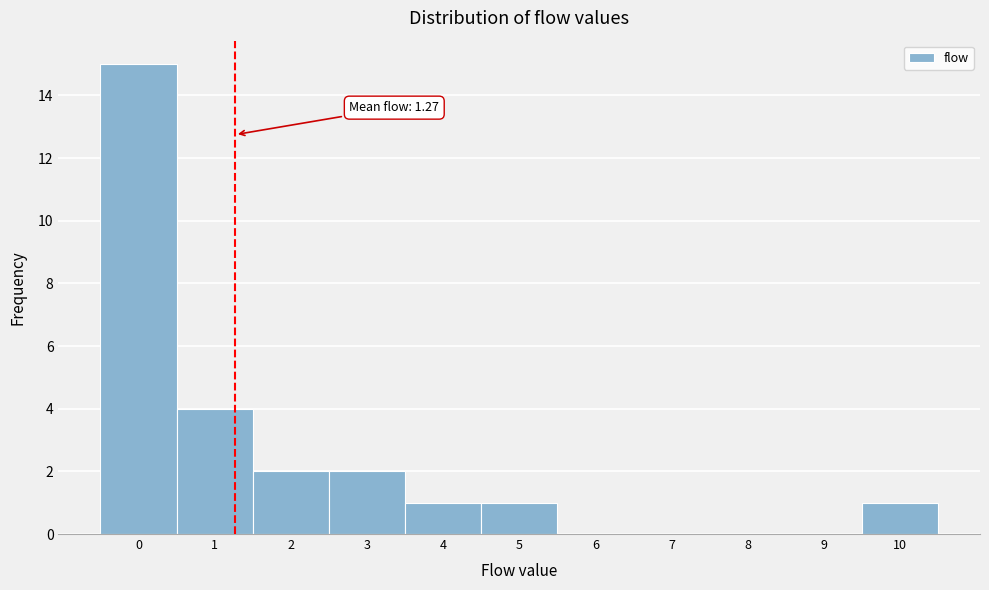

Which range on the x-axis has the tallest bar?

-0.5 to 0.5